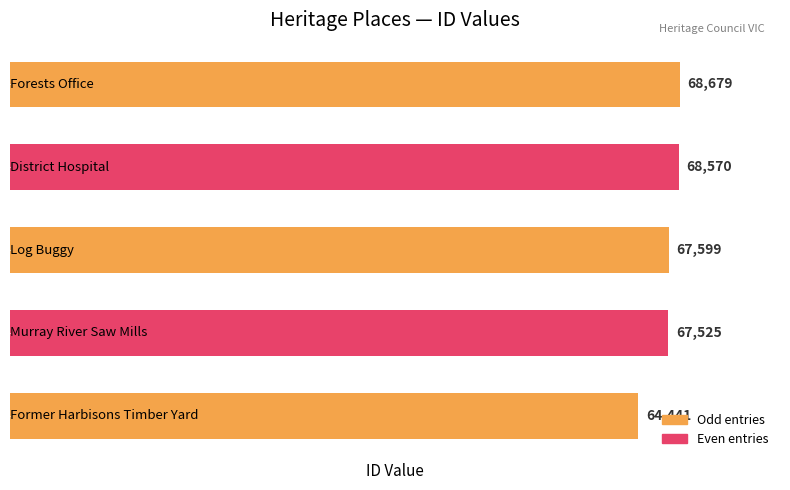

Count the number of data series in this chart.

1